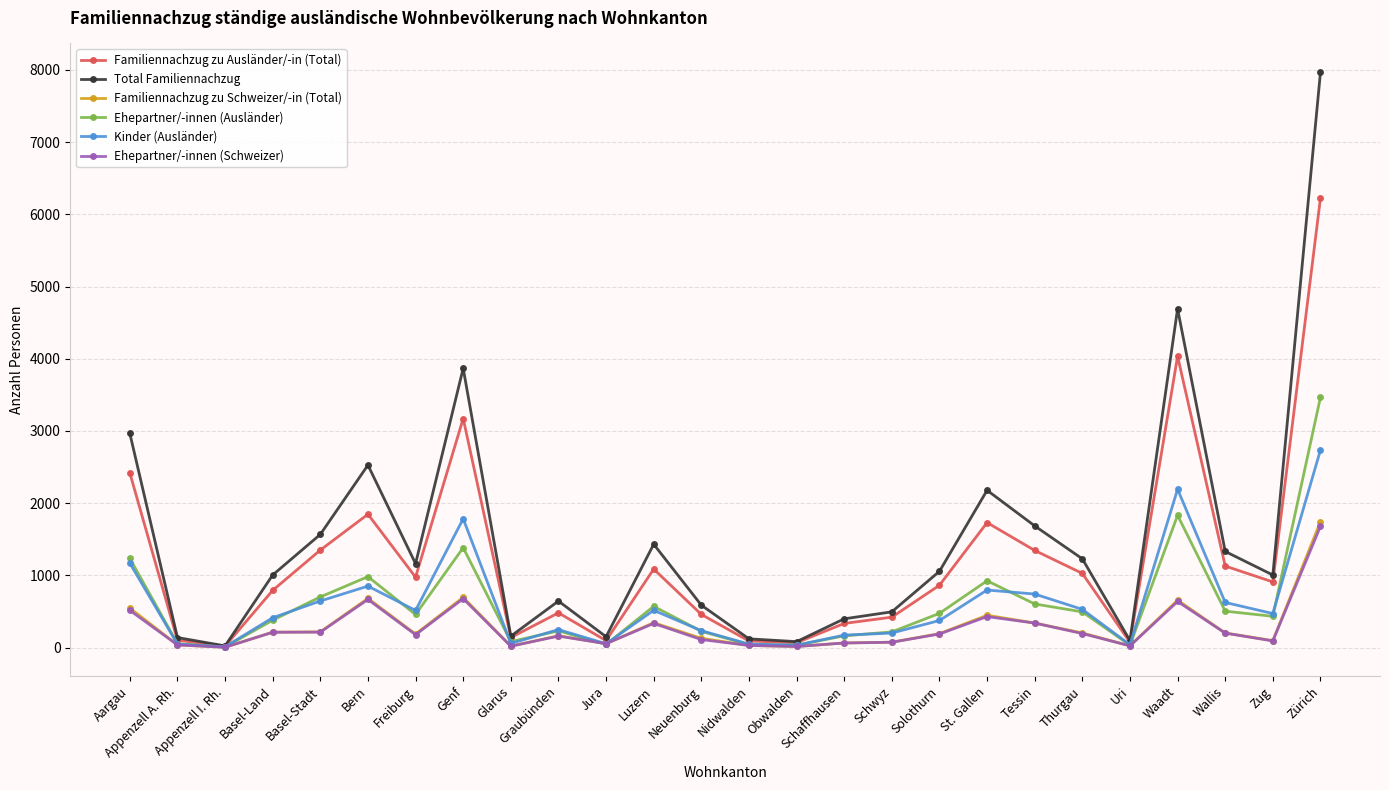

At how many categories does at least one series exceed 5416?

1